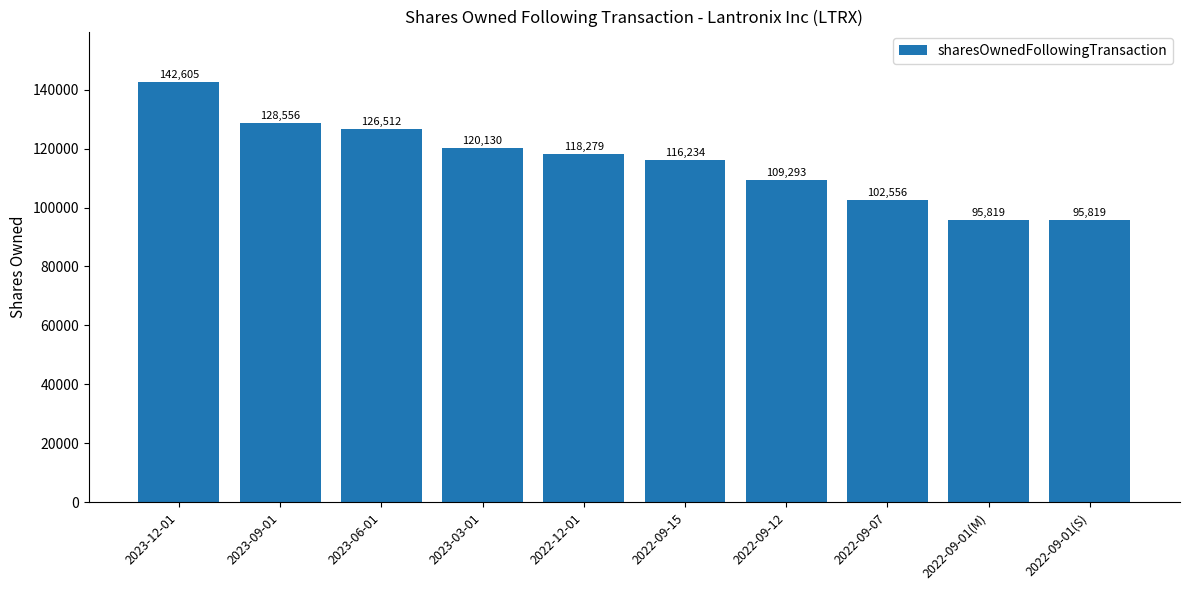

Count the number of categories in the chart.

10